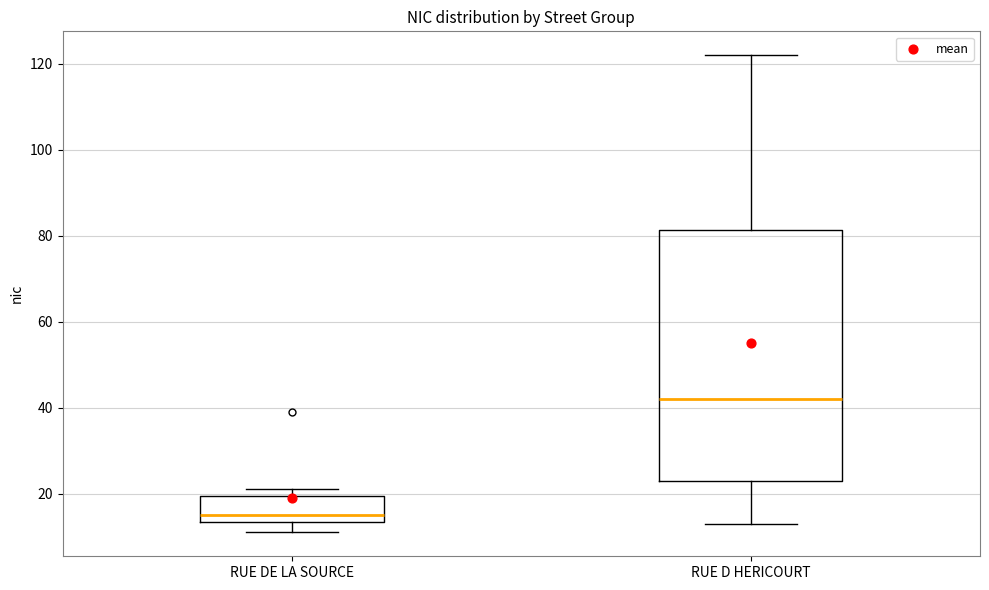

Which box has the lowest median line?

RUE DE LA SOURCE